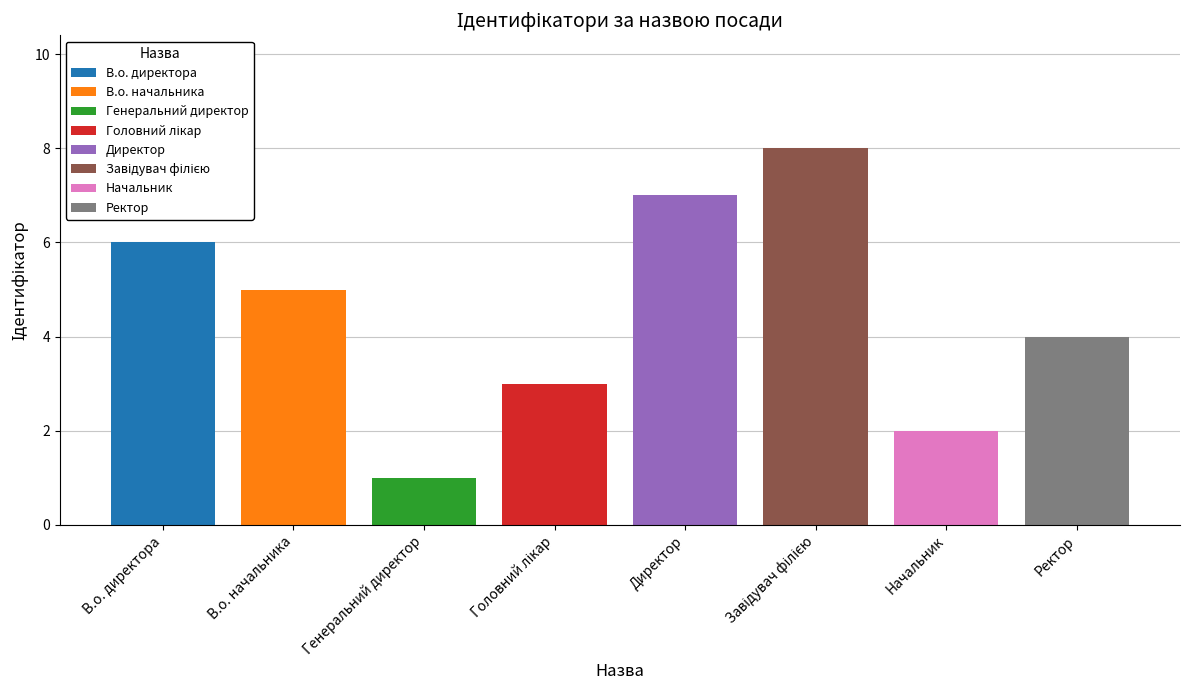

Reading left to right, transcribe all the data shown in this chart.

6	5	1	3	7	8	2	4